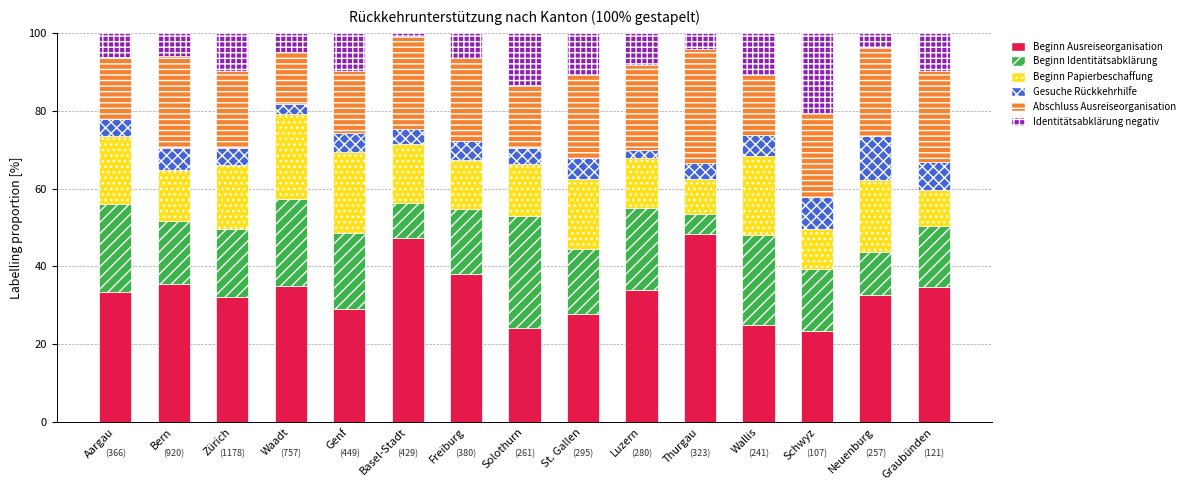

Is it true that Beginn Ausreiseorganisation equals 6.7 at Zürich?

False